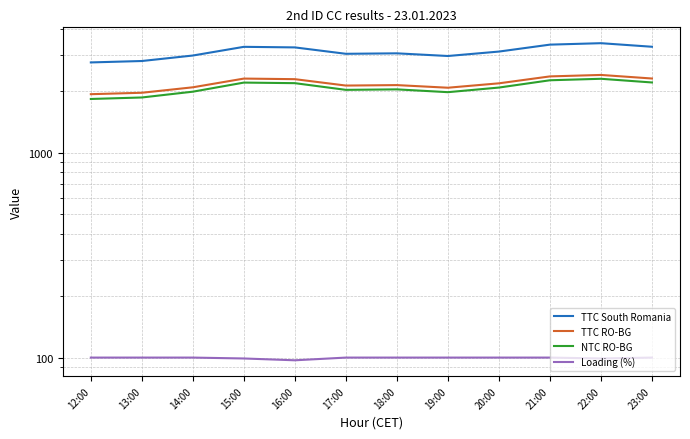

Between 14:00 and 21:00, which series saw the biggest shift?

TTC South Romania